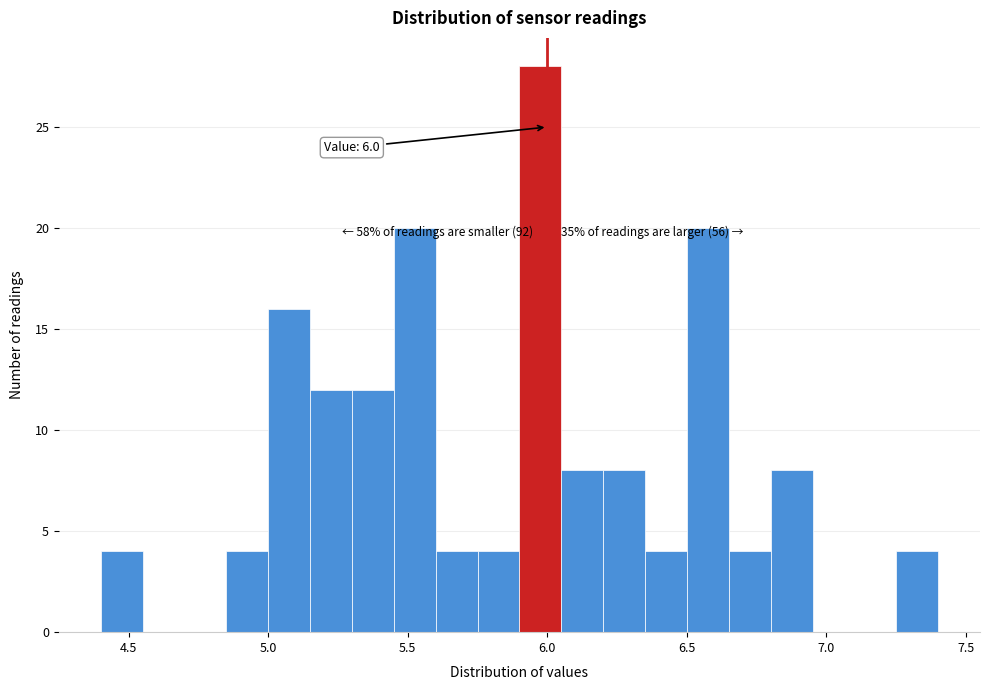

Read against the x-axis, roughly where is the centre of the tallest bar?

6.00